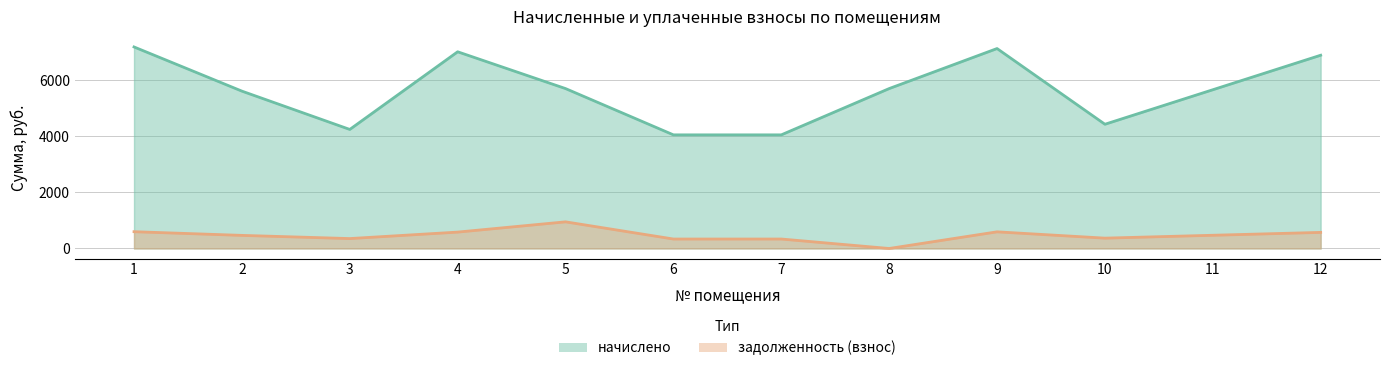

What is the value of the задолженность (взнос) point at the 7th from the left?

337.9